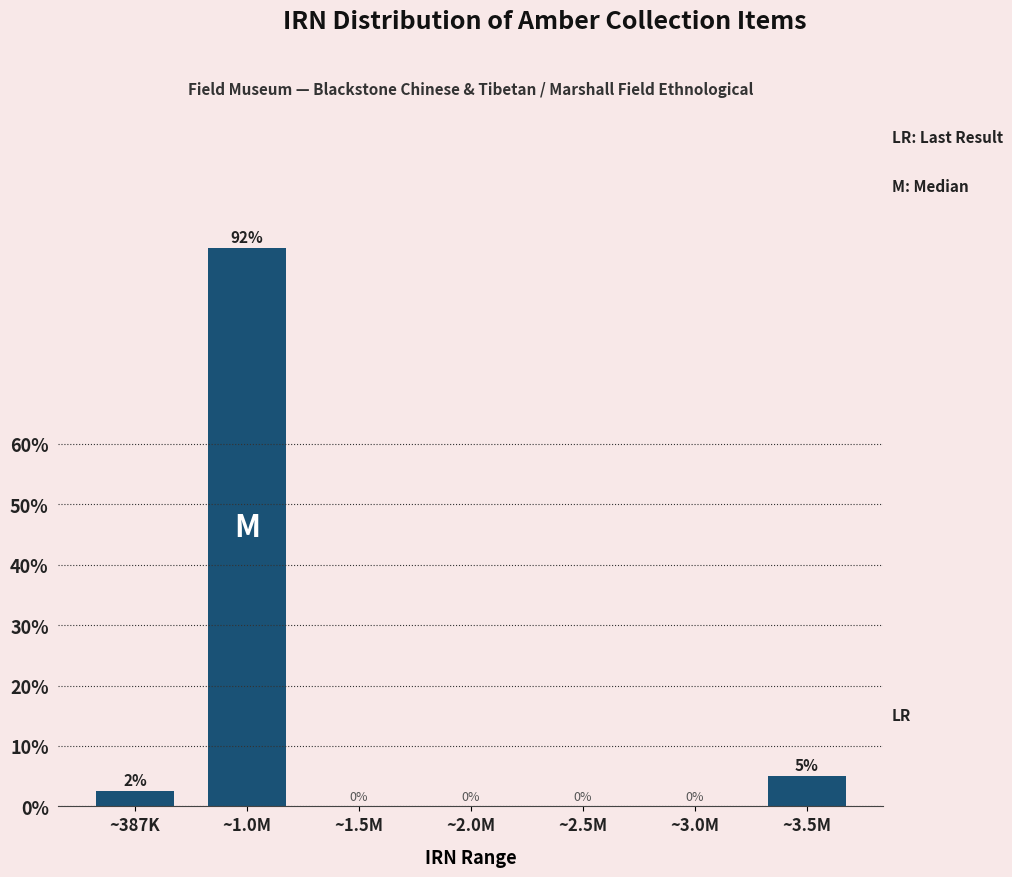

Which has a higher value, ~387K or ~2.0M?

~387K